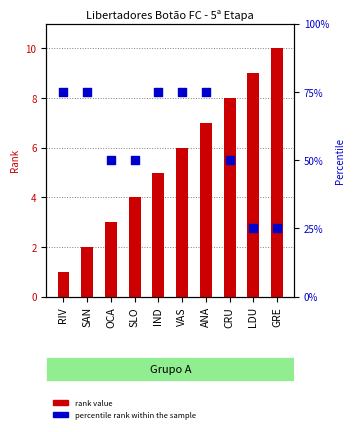

Which series has the largest Y range (max minus min)?

percentile rank within the sample